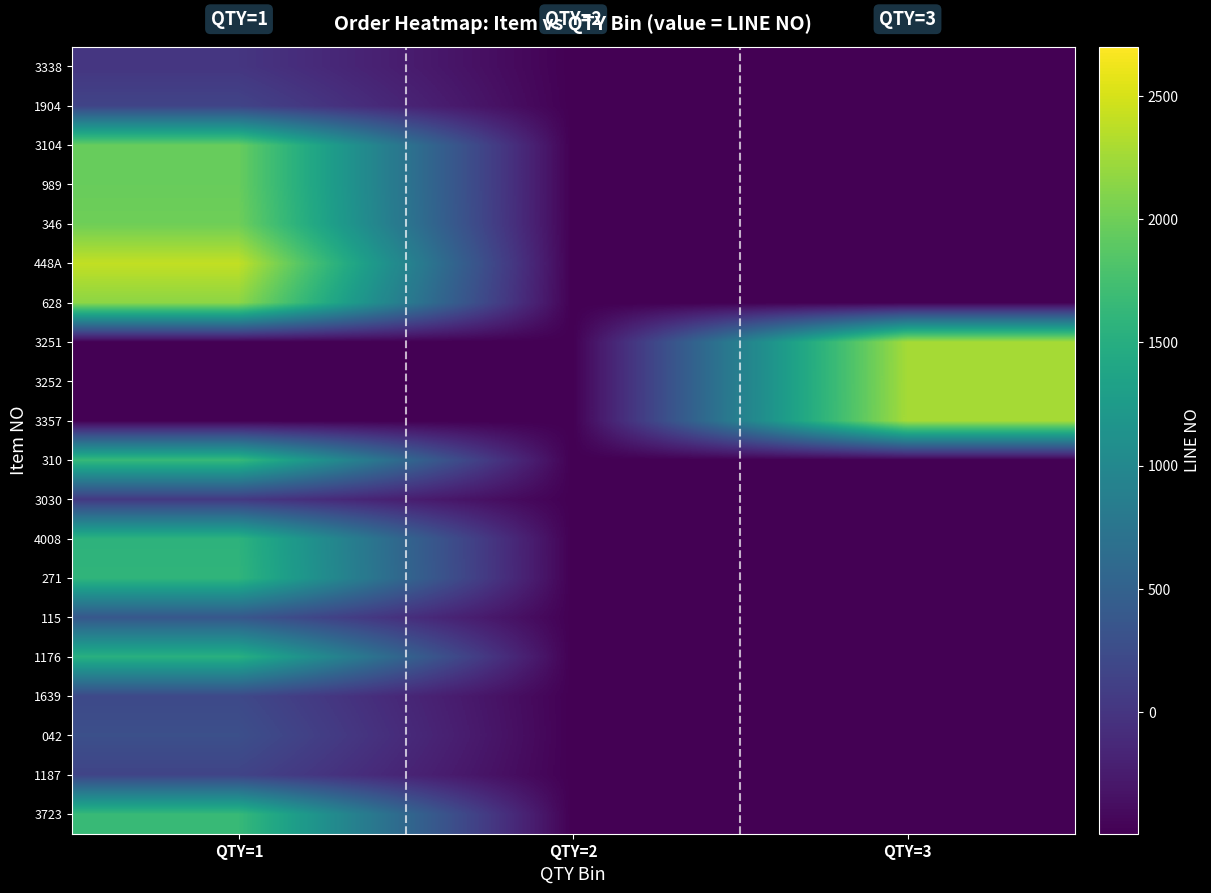

Reading left to right, what are all the values shown in this chart?

3338: QTY=1=6.0	QTY=2=-494.0	QTY=3=-494.0
1904: QTY=1=158.0	QTY=2=-494.0	QTY=3=-494.0
3104: QTY=1=1962.0	QTY=2=-494.0	QTY=3=-494.0
989: QTY=1=1963.0	QTY=2=-494.0	QTY=3=-494.0
346: QTY=1=2002.0	QTY=2=-494.0	QTY=3=-494.0
448A: QTY=1=2404.0	QTY=2=-494.0	QTY=3=-494.0
628: QTY=1=2154.0	QTY=2=-494.0	QTY=3=-494.0
3251: QTY=1=-494.0	QTY=2=-494.0	QTY=3=2267.0
3252: QTY=1=-494.0	QTY=2=-494.0	QTY=3=2269.0
3357: QTY=1=-494.0	QTY=2=-494.0	QTY=3=2273.0
310: QTY=1=1650.0	QTY=2=-494.0	QTY=3=-494.0
3030: QTY=1=41.0	QTY=2=-494.0	QTY=3=-494.0
4008: QTY=1=1570.0	QTY=2=-494.0	QTY=3=-494.0
271: QTY=1=1597.0	QTY=2=-494.0	QTY=3=-494.0
115: QTY=1=375.0	QTY=2=-494.0	QTY=3=-494.0
1176: QTY=1=1527.0	QTY=2=-494.0	QTY=3=-494.0
1639: QTY=1=210.0	QTY=2=-494.0	QTY=3=-494.0
042: QTY=1=284.0	QTY=2=-494.0	QTY=3=-494.0
1187: QTY=1=157.0	QTY=2=-494.0	QTY=3=-494.0
3723: QTY=1=1653.0	QTY=2=-494.0	QTY=3=-494.0